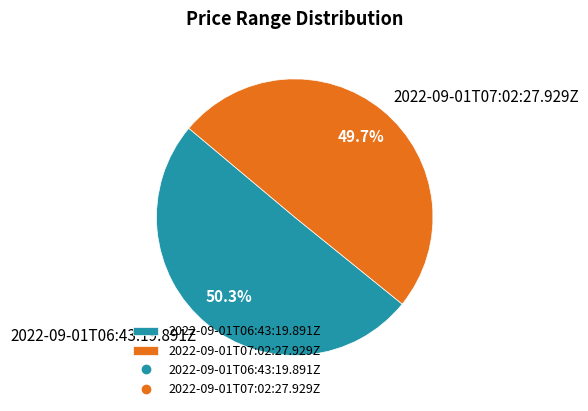

How many segments does this pie chart have?

2